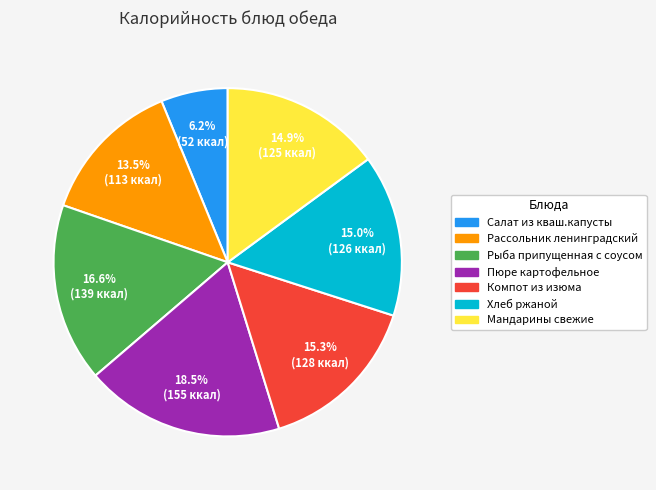

True or false: Салат из кваш.капусты accounts for 1% of the total.

False